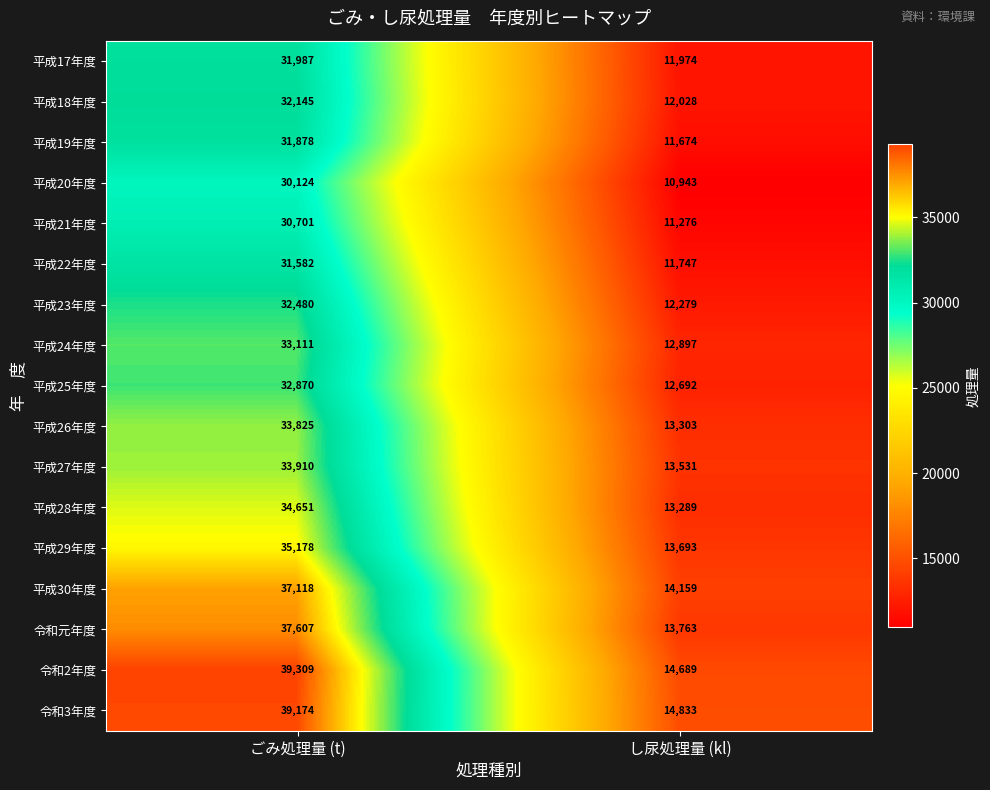

List the series in order of their peak value, lowest first.

平成20年度, 平成21年度, 平成22年度, 平成19年度, 平成17年度, 平成18年度, 平成23年度, 平成25年度, 平成24年度, 平成26年度, 平成27年度, 平成28年度, 平成29年度, 平成30年度, 令和元年度, 令和3年度, 令和2年度